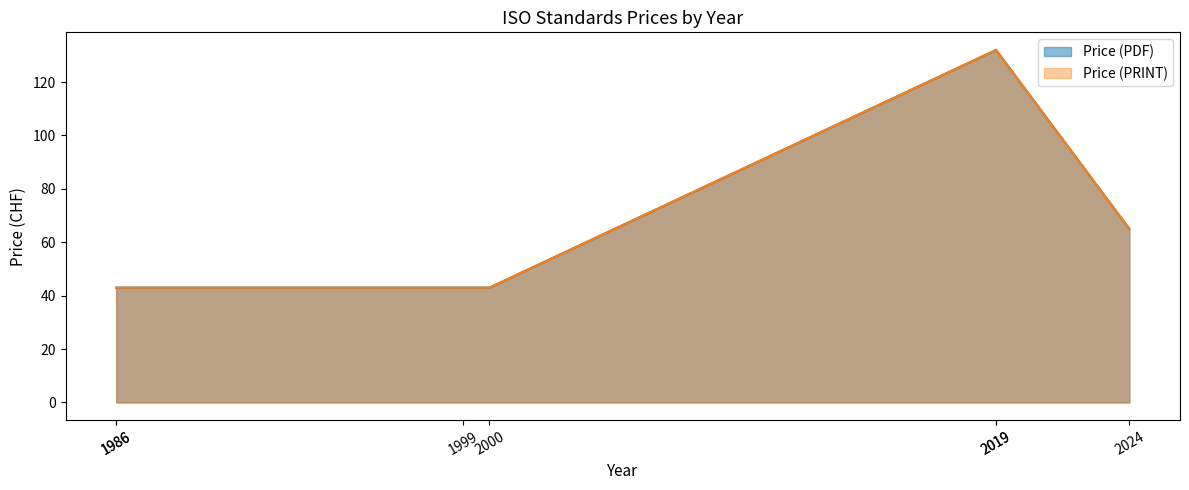

Is the value of Price (PRINT) at 1986 greater than the value of Price (PDF) at 2019?

No